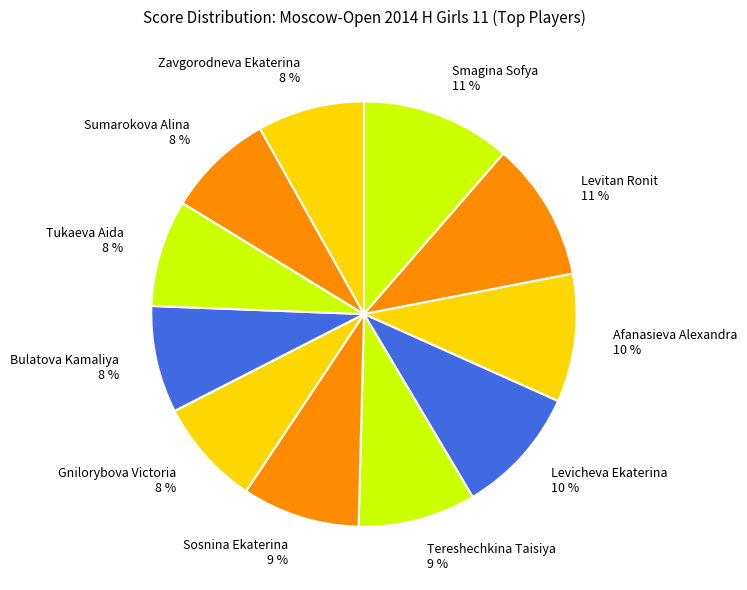

Which has a higher value, Sosnina Ekaterina or Bulatova Kamaliya?

Sosnina Ekaterina